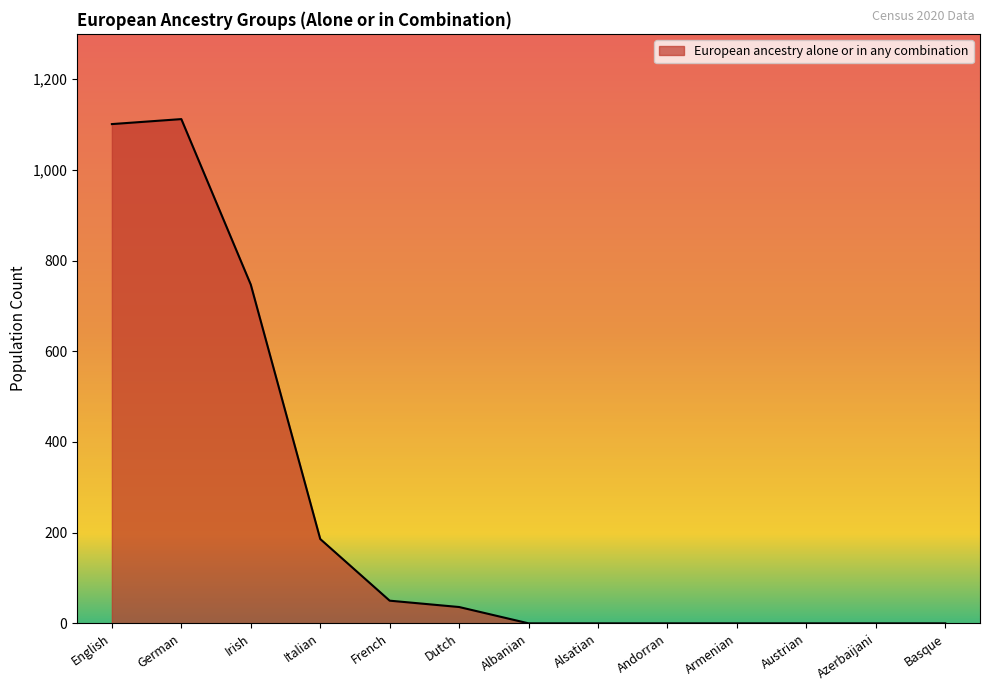

What is the maximum value shown in the chart?

1112